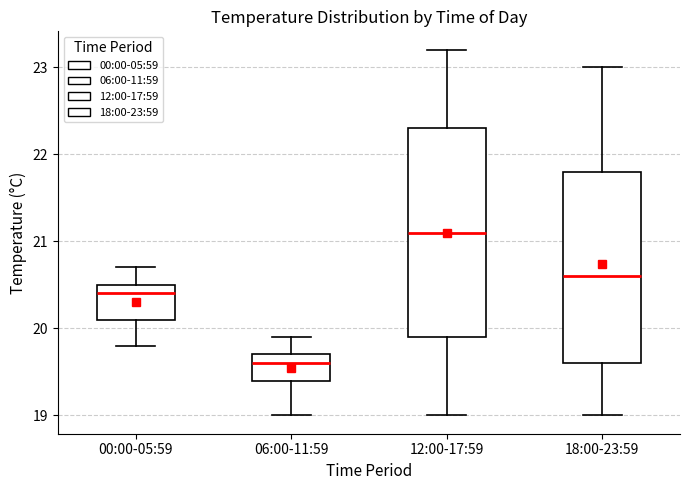

Reading left to right, transcribe this box plot: for each box, give where its median line is, the range the box spans, and where its two whiskers end, as read against the y-axis. The values are not printed on the chart, so give them approximately, as read against the axis.

00:00-05:59: median 20.4, box 20.1 to 20.5, whiskers 19.8 to 20.7
06:00-11:59: median 19.6, box 19.4 to 19.7, whiskers 19.0 to 19.9
12:00-17:59: median 21.1, box 19.9 to 22.3, whiskers 19.0 to 23.2
18:00-23:59: median 20.6, box 19.6 to 21.8, whiskers 19.0 to 23.0